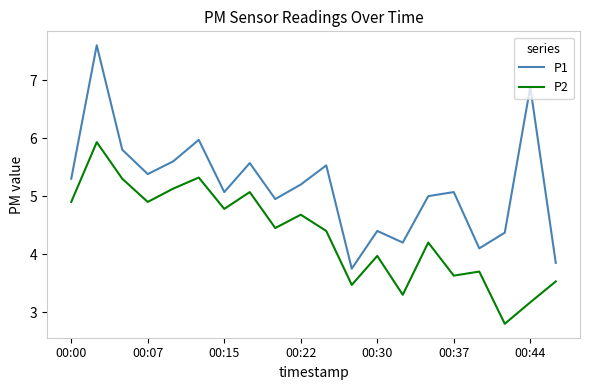

What is the minimum value for P2?

2.8